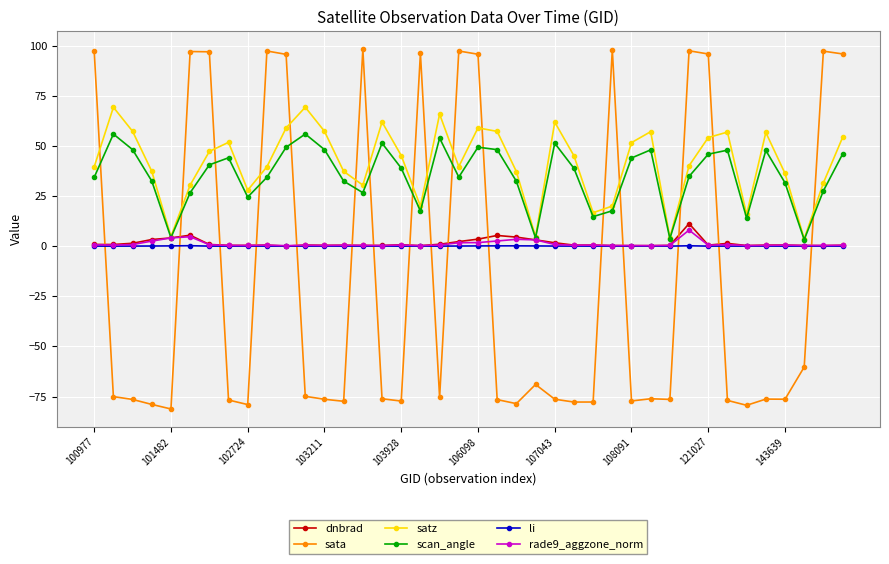

What is the value of the sata point at the 32nd from the left?

97.4